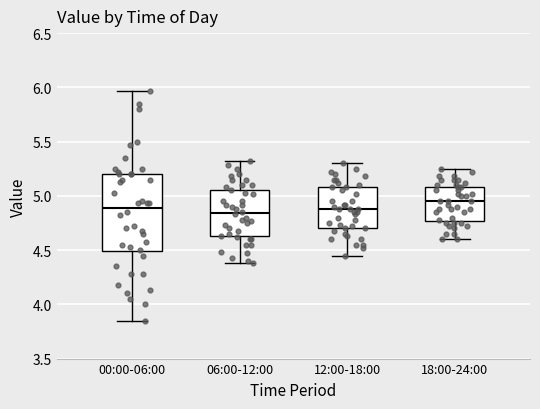

Comparing the boxes themselves (not the whiskers), which one is the tallest?

00:00-06:00